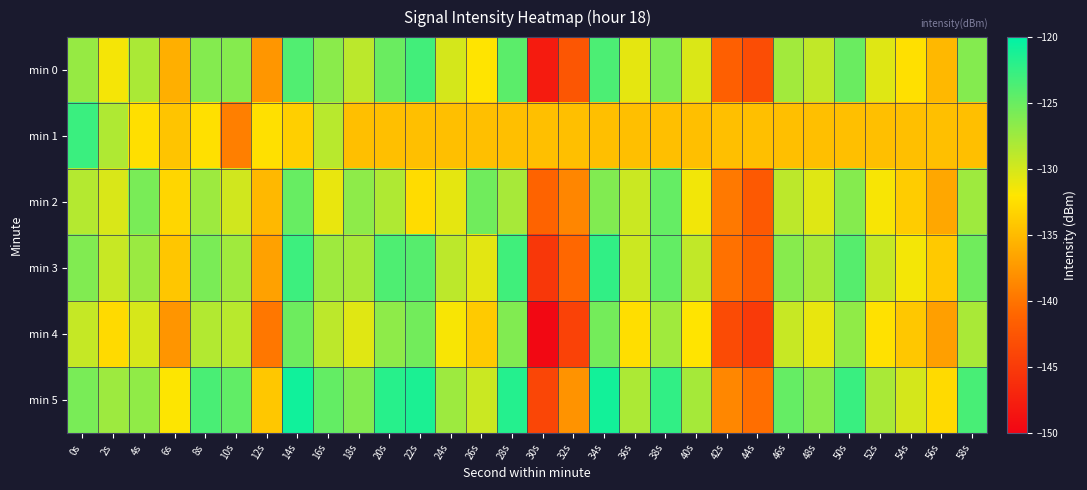

Reading right to left, transcribe all the data shown in this chart.

min 0: 58s=-126.3	56s=-135.1	54s=-132.3	52s=-130.5	50s=-125.0	48s=-129.1	46s=-127.7	44s=-143.2	42s=-141.6	40s=-130.3	38s=-125.9	36s=-130.8	34s=-123.6	32s=-142.5	30s=-147.9	28s=-124.3	26s=-132.1	24s=-130.0	22s=-123.1	20s=-125.0	18s=-128.8	16s=-126.5	14s=-123.8	12s=-137.6	10s=-126.3	8s=-126.3	6s=-135.8	4s=-128.0	2s=-131.6	0s=-127.1
min 1: 58s=-134.7	56s=-134.7	54s=-134.7	52s=-134.7	50s=-134.7	48s=-134.7	46s=-134.7	44s=-134.7	42s=-134.7	40s=-134.7	38s=-134.7	36s=-134.7	34s=-134.7	32s=-134.7	30s=-134.7	28s=-134.7	26s=-134.7	24s=-134.7	22s=-134.7	20s=-134.7	18s=-134.7	16s=-128.7	14s=-133.6	12s=-132.4	10s=-139.2	8s=-132.4	6s=-134.3	4s=-132.5	2s=-128.3	0s=-122.8
min 2: 58s=-127.5	56s=-136.4	54s=-133.8	52s=-131.7	50s=-126.3	48s=-130.5	46s=-128.9	44s=-142.1	42s=-139.6	40s=-131.4	38s=-124.8	36s=-129.5	34s=-126.1	32s=-138.7	30s=-141.2	28s=-127.9	26s=-125.3	24s=-130.8	22s=-132.6	20s=-128.3	18s=-126.7	16s=-131.0	14s=-124.9	12s=-135.2	10s=-129.8	8s=-127.4	6s=-133.1	4s=-125.7	2s=-130.2	0s=-128.5
min 3: 58s=-125.3	56s=-134.0	54s=-131.5	52s=-129.3	50s=-124.1	48s=-128.0	46s=-126.4	44s=-141.8	42s=-140.2	40s=-129.1	38s=-124.7	36s=-129.6	34s=-122.4	32s=-140.9	30s=-145.3	28s=-123.1	26s=-130.7	24s=-128.9	22s=-124.1	20s=-123.7	18s=-127.9	16s=-127.5	14s=-122.9	12s=-136.8	10s=-127.6	8s=-125.8	6s=-134.2	4s=-127.3	2s=-129.4	0s=-126.1
min 4: 58s=-128.0	56s=-136.9	54s=-134.1	52s=-132.3	50s=-126.8	48s=-130.9	46s=-129.4	44s=-145.0	42s=-143.4	40s=-132.1	38s=-127.6	36s=-132.5	34s=-125.5	32s=-144.3	30s=-149.6	28s=-126.1	26s=-133.9	24s=-131.7	22s=-125.4	20s=-126.7	18s=-130.6	16s=-128.9	14s=-125.2	12s=-139.8	10s=-128.7	8s=-128.4	6s=-137.6	4s=-130.1	2s=-132.8	0s=-129.3
min 5: 58s=-123.4	56s=-132.8	54s=-130.0	52s=-128.0	50s=-122.7	48s=-126.5	46s=-124.8	44s=-140.4	42s=-138.6	40s=-127.8	38s=-122.4	36s=-128.1	34s=-120.9	32s=-137.8	30s=-143.9	28s=-121.7	26s=-129.5	24s=-127.4	22s=-121.3	20s=-121.9	18s=-126.2	16s=-124.7	14s=-120.8	12s=-134.1	10s=-124.6	8s=-123.5	6s=-131.9	4s=-126.8	2s=-127.4	0s=-125.7